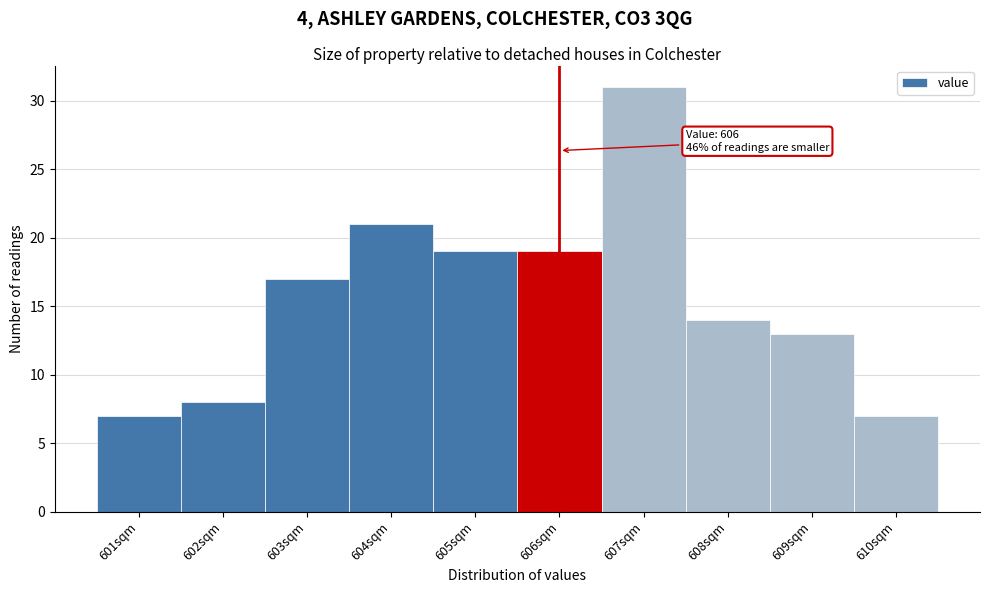

Over which range of the x-axis is the bar tallest?

606.5 to 607.5